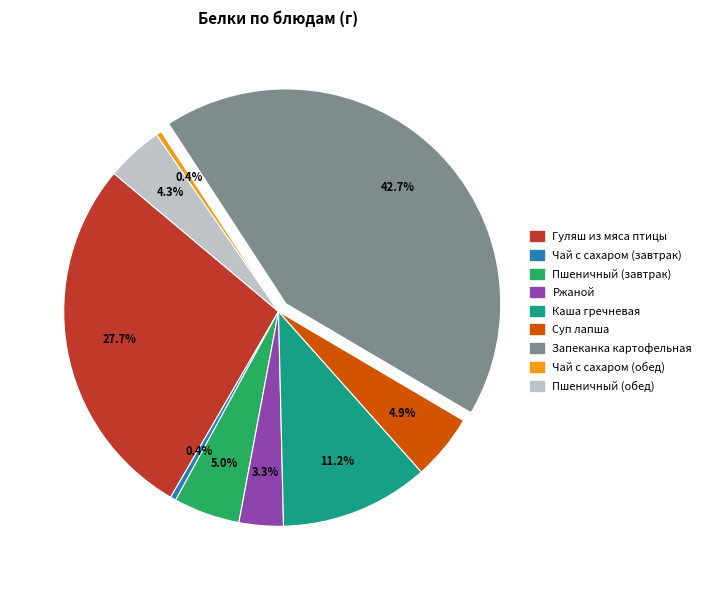

Is it true that Пшеничный (обед) is 4% of the pie?

True